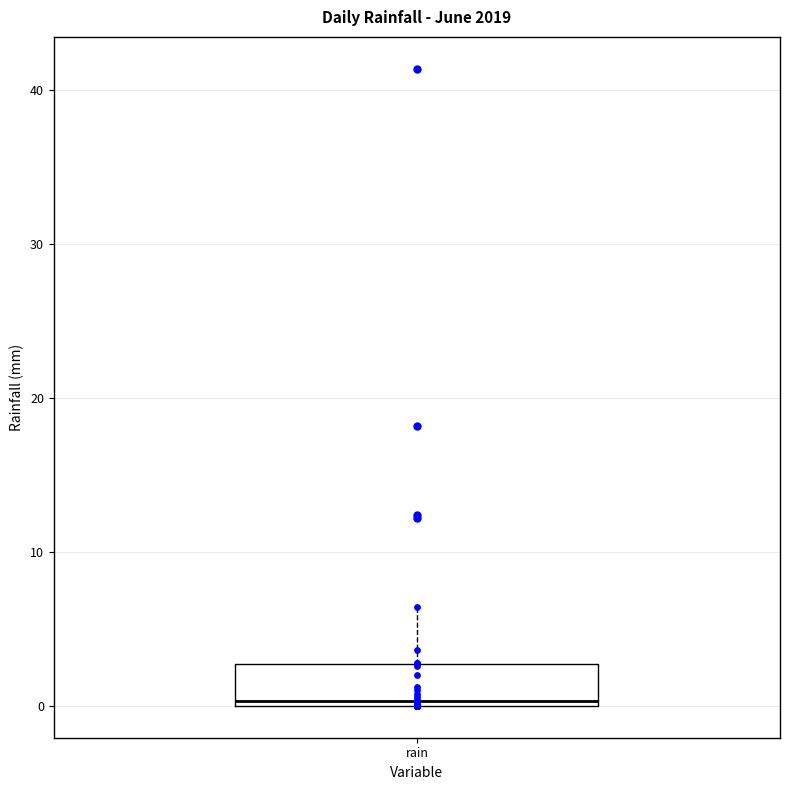

Read this box plot against the y-axis: the position of the median line, the range covered by the box, and the ends of both whiskers. The values are not printed on the chart, so give them approximately, as read against the axis.

median 0 (just above the box's lower edge), box 0 to 3, whiskers 0 to 6